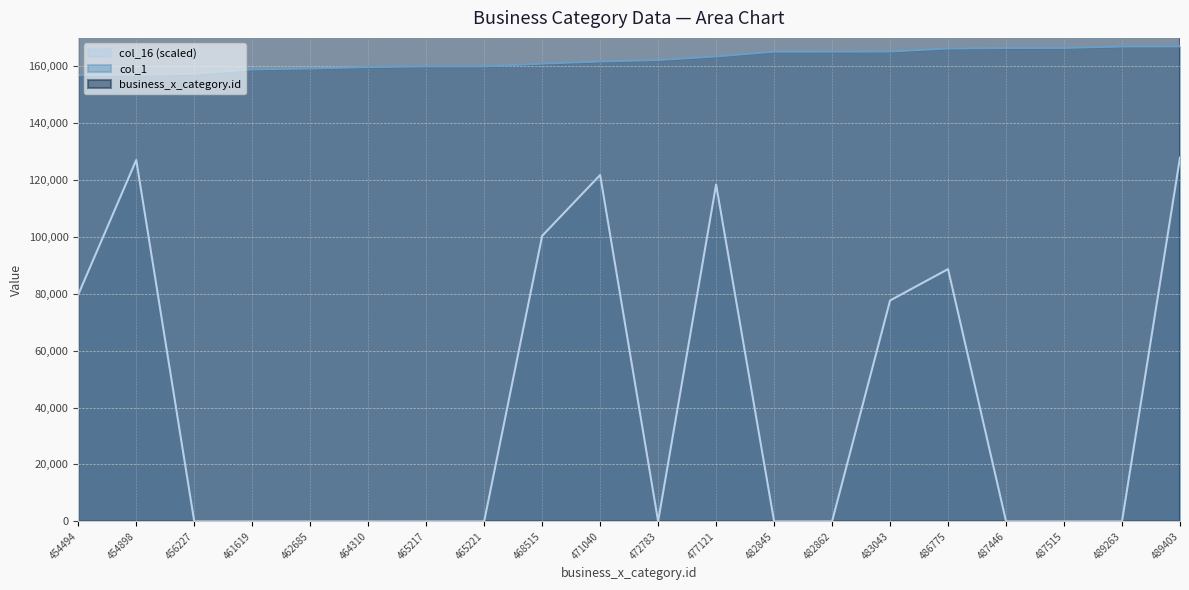

What are all the series names shown in the legend?

business_x_category.id, col_1, col_16